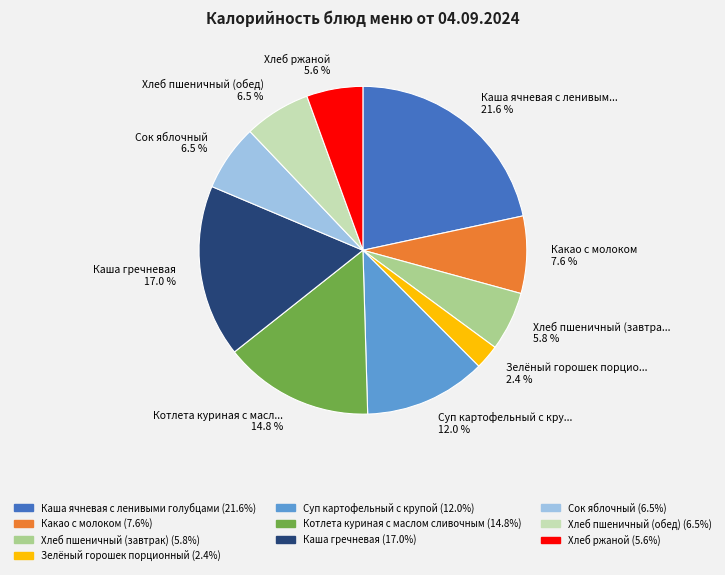

Is there a majority slice in this chart?

No